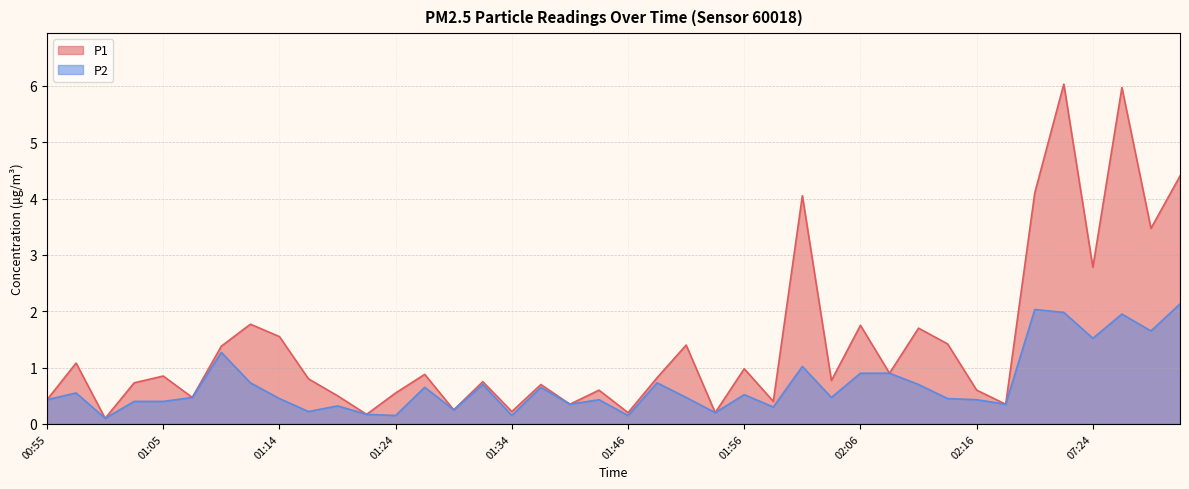

At which label does P1 reach its peak?

07:21